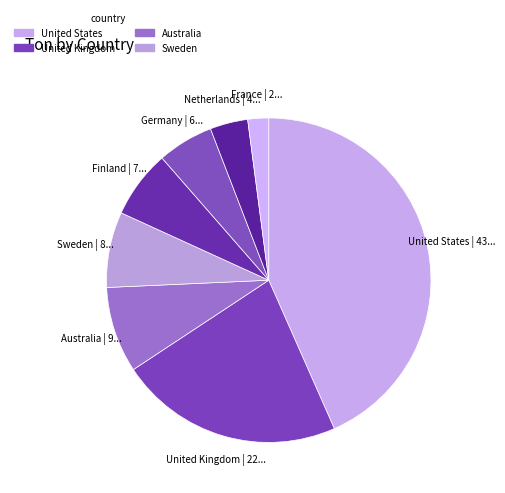

How many segments does this pie chart have?

8